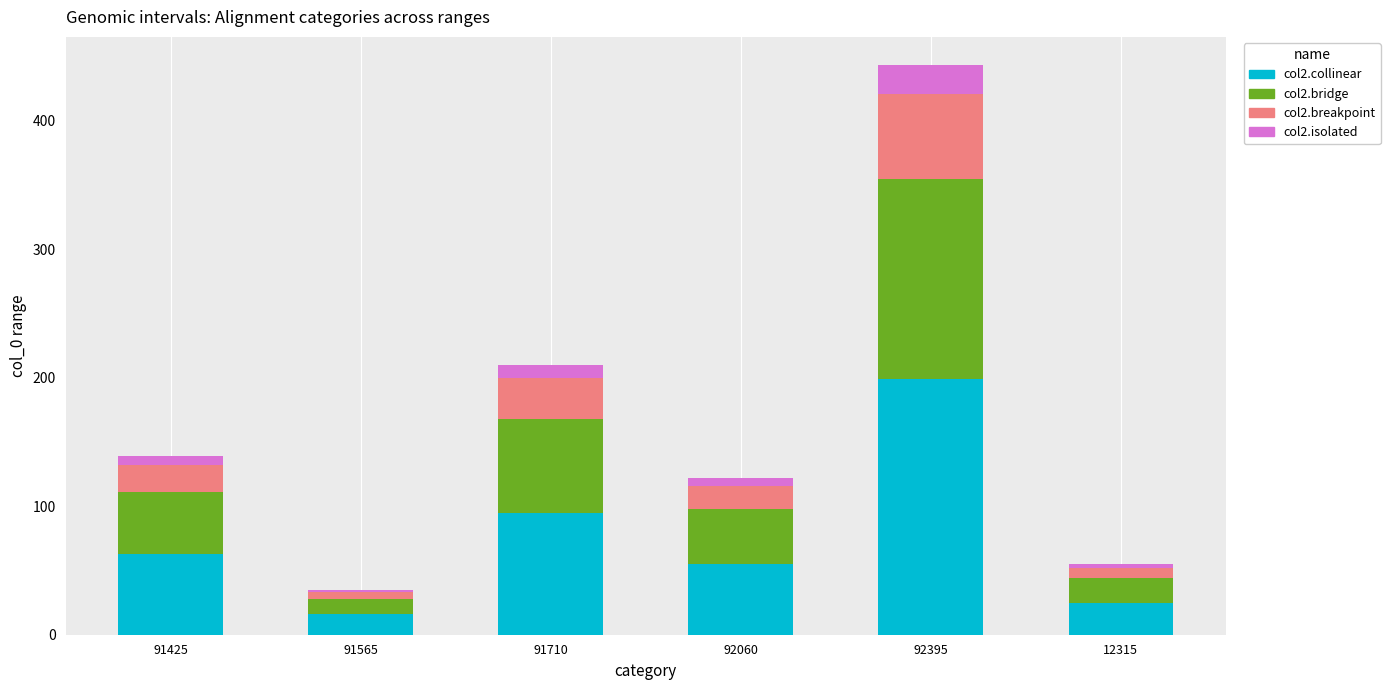

What is the sum of the col2.collinear values at 92395 and 91710?

293.9